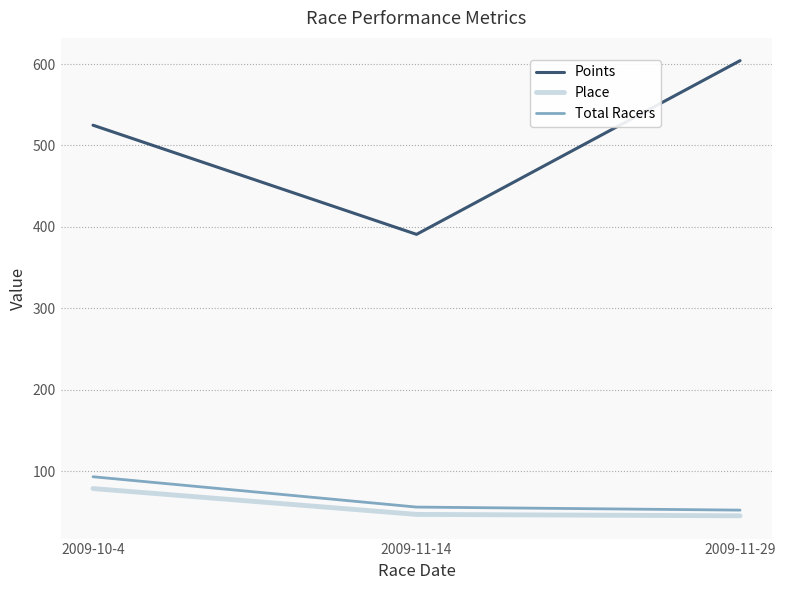

What is the total value across all series at 2009-11-29?

701.2